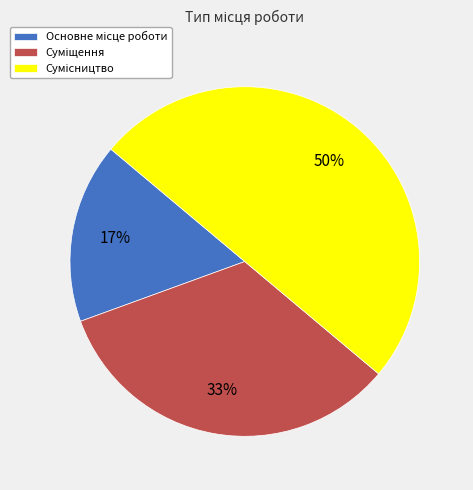

To the nearest percent, what is the difference between the largest and smallest slice percentages?

33%